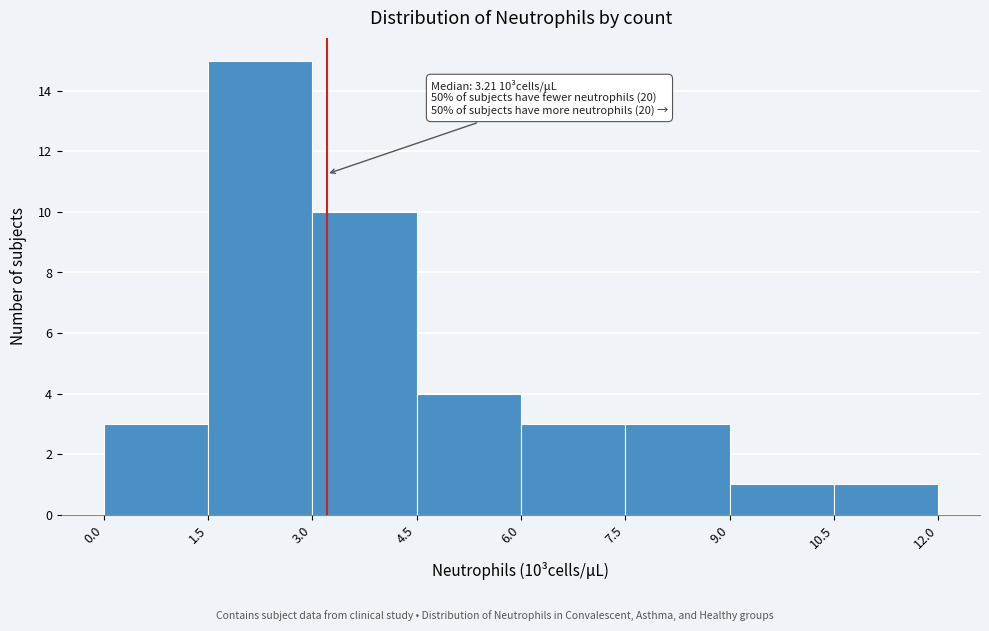

Which range on the x-axis has the tallest bar?

1.5 to 3.0